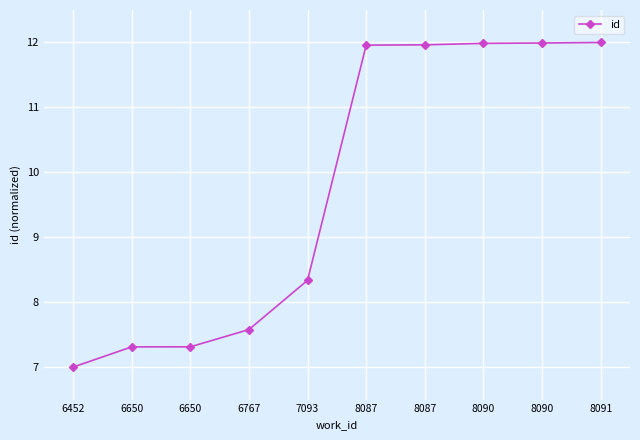

Between 8087 and 6452, which is larger?

8087